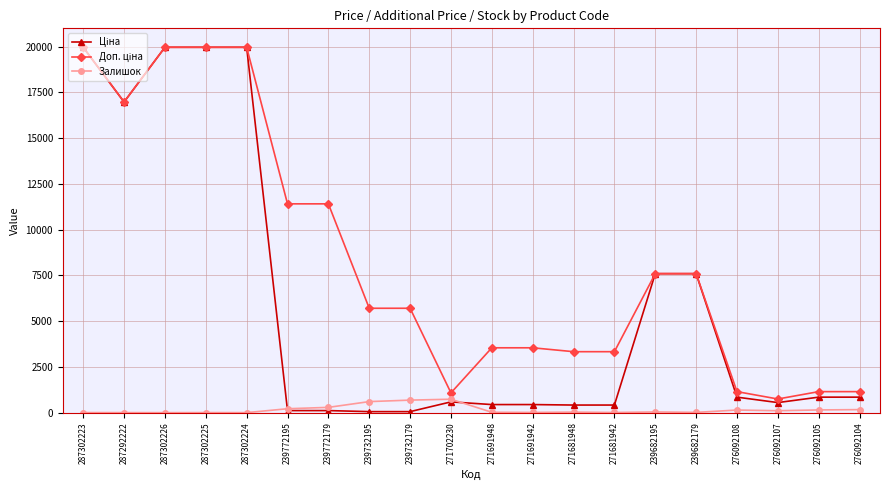

True or false: Залишок has more than 2 points higher than both neighbors.

True